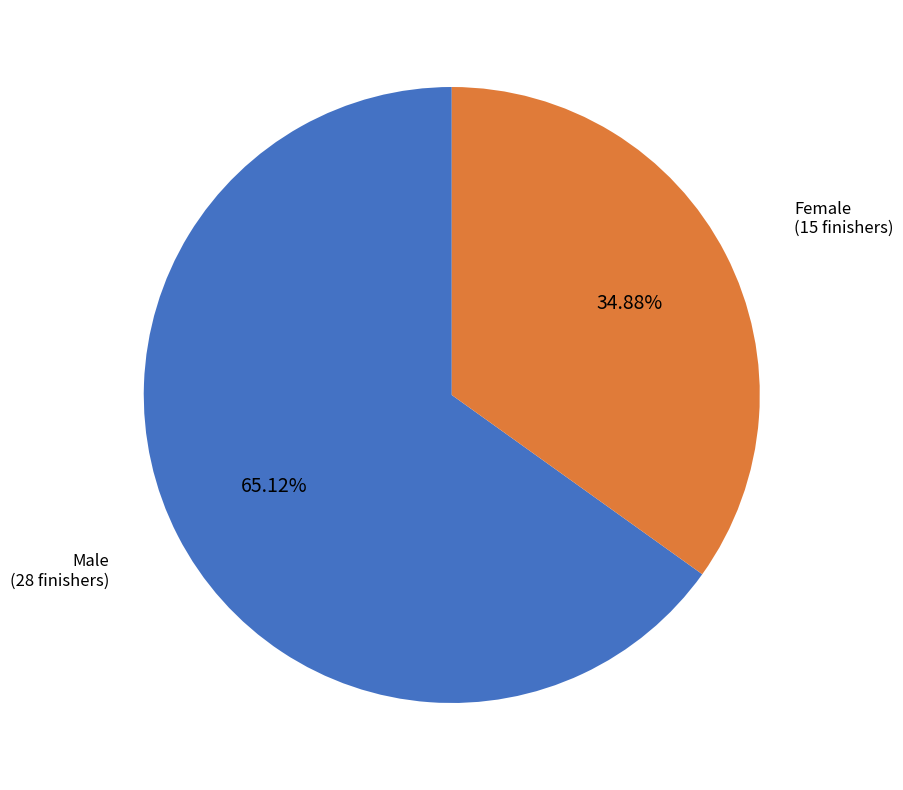

To the nearest percent, what percentage of the pie is Female?

35%